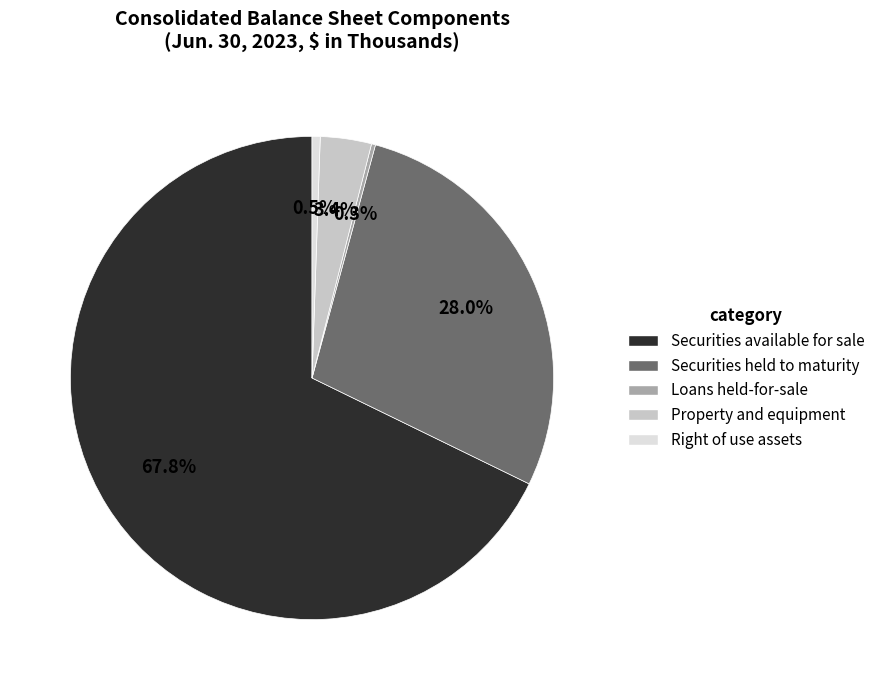

What is the total percentage of Property and equipment and Securities available for sale?

71.2%